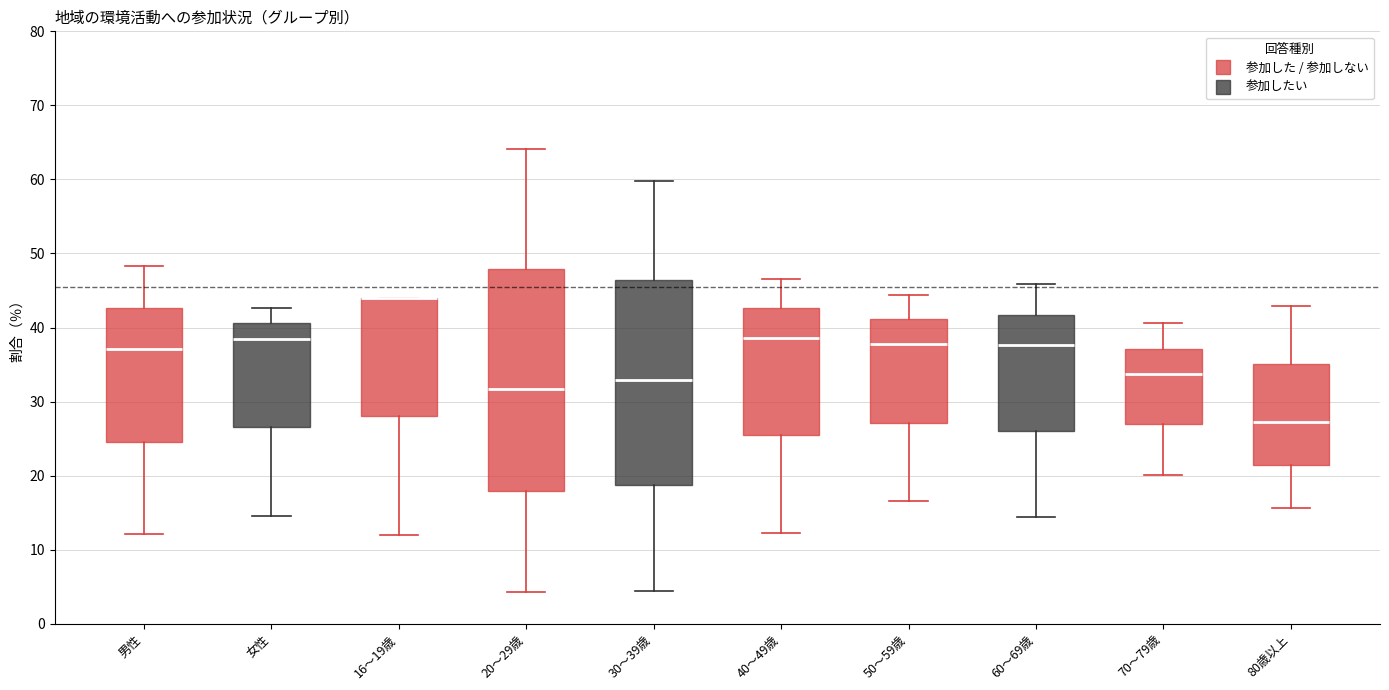

Reading left to right, read every box against the y-axis: the position of its median line, the range the box covers, and the ends of its whiskers. The values are not printed on the chart, so give them approximately, as read against the axis.

男性: median 37, box 25 to 43, whiskers 12 to 48
女性: median 39, box 27 to 41, whiskers 15 to 43
16～19歳: median 44 (drawn on the box's upper edge), box 28 to 44, whiskers 12 to 44
20～29歳: median 32, box 18 to 48, whiskers 4 to 64
30～39歳: median 33, box 19 to 46, whiskers 4 to 60
40～49歳: median 39, box 25 to 43, whiskers 12 to 47
50～59歳: median 38, box 27 to 41, whiskers 17 to 44
60～69歳: median 38, box 26 to 42, whiskers 14 to 46
70～79歳: median 34, box 27 to 37, whiskers 20 to 41
80歳以上: median 27, box 21 to 35, whiskers 16 to 43